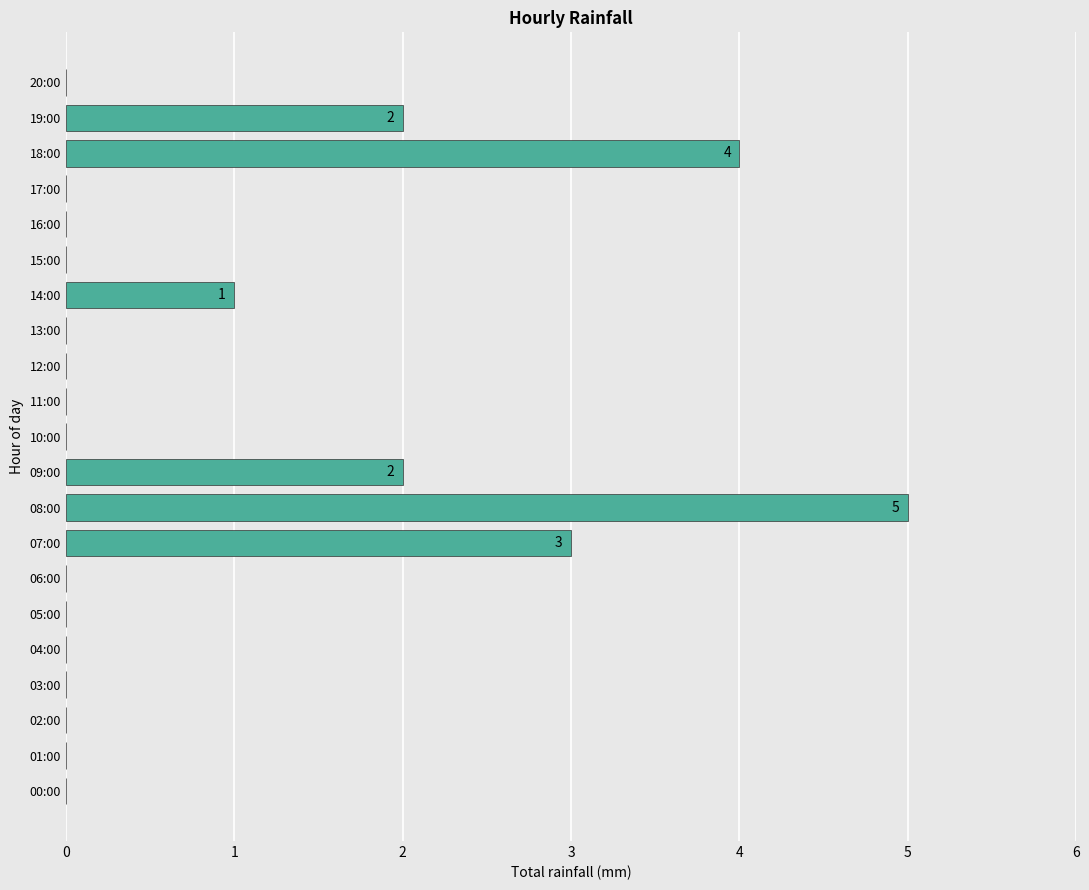

What is the sum of all values?

17